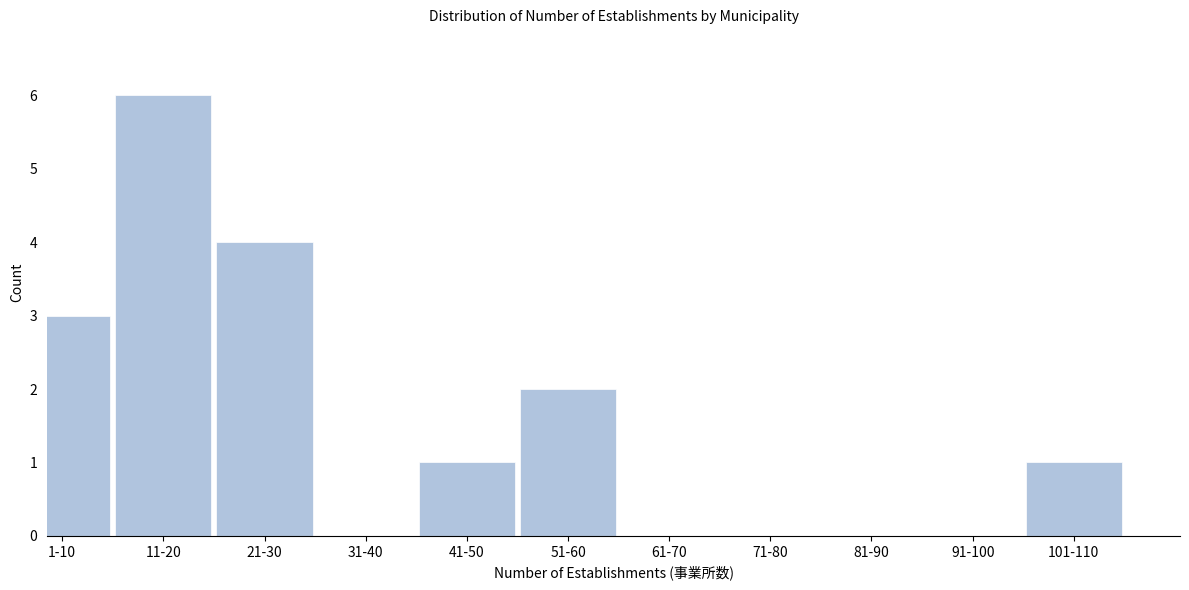

Reading left to right, what are all the values shown in this chart?

1-10=3	11-20=6	21-30=4	31-40=0	41-50=1	51-60=2	61-70=0	71-80=0	81-90=0	91-100=0	101-110=1